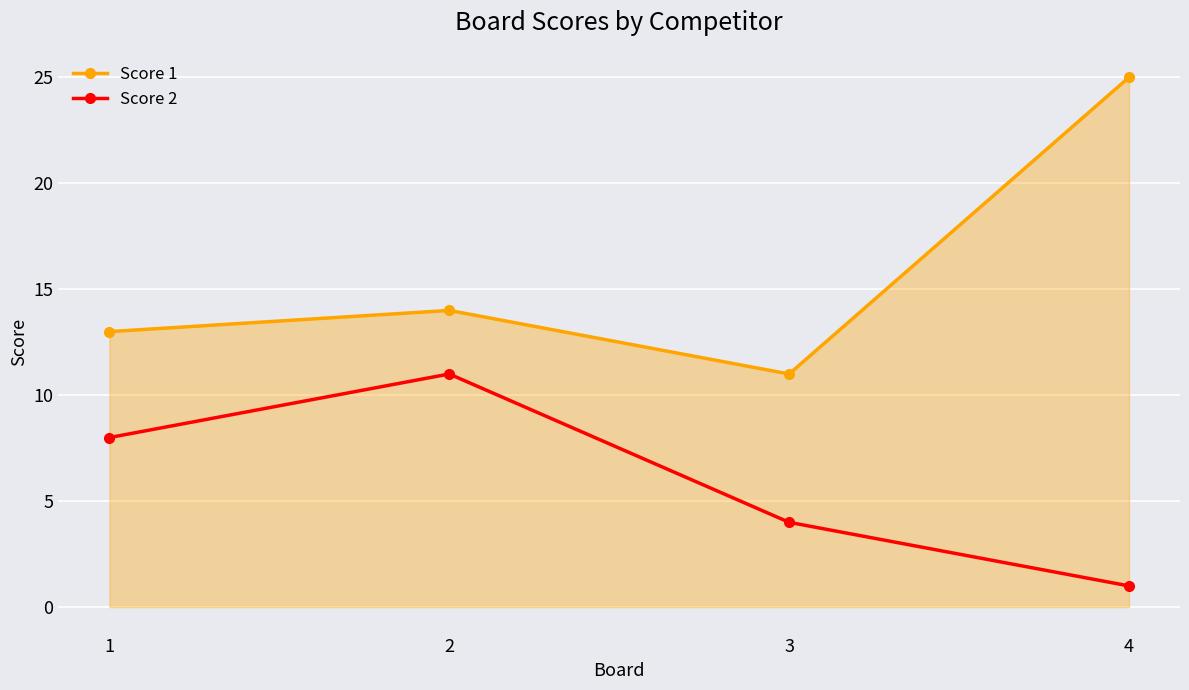

True or false: Score 1 has a value of 11 at 3.

True